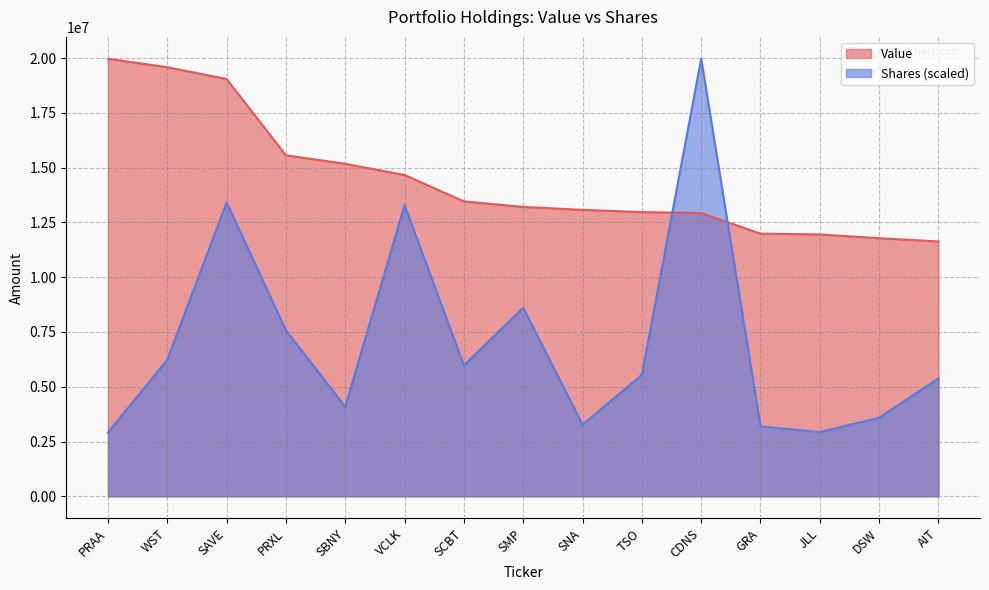

Where does the Value series first go above 13207000?

PRAA